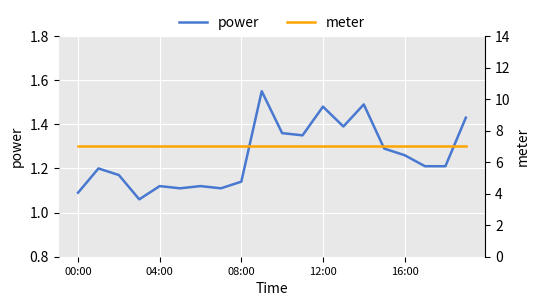

True or false: power and meter intersect in this chart.

False